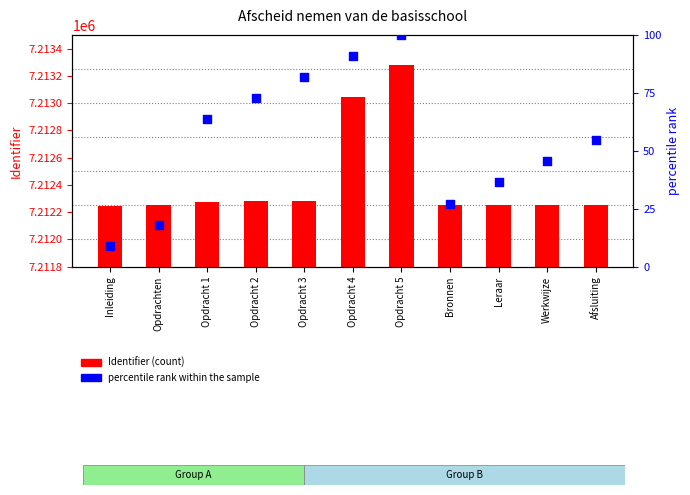

Which series reaches the maximum Y coordinate?

Identifier